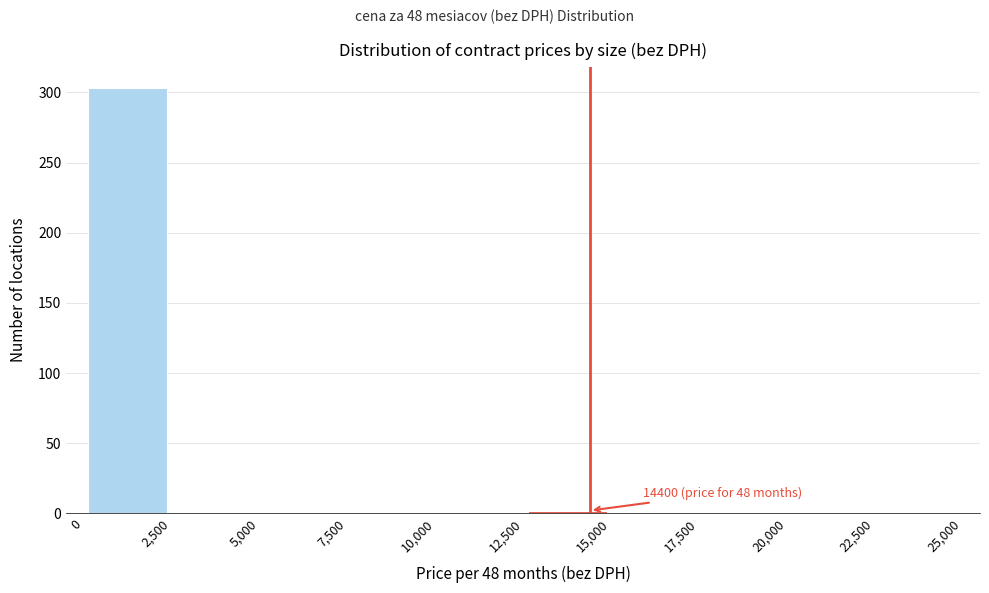

Which range on the x-axis has the tallest bar?

0 to 2,500